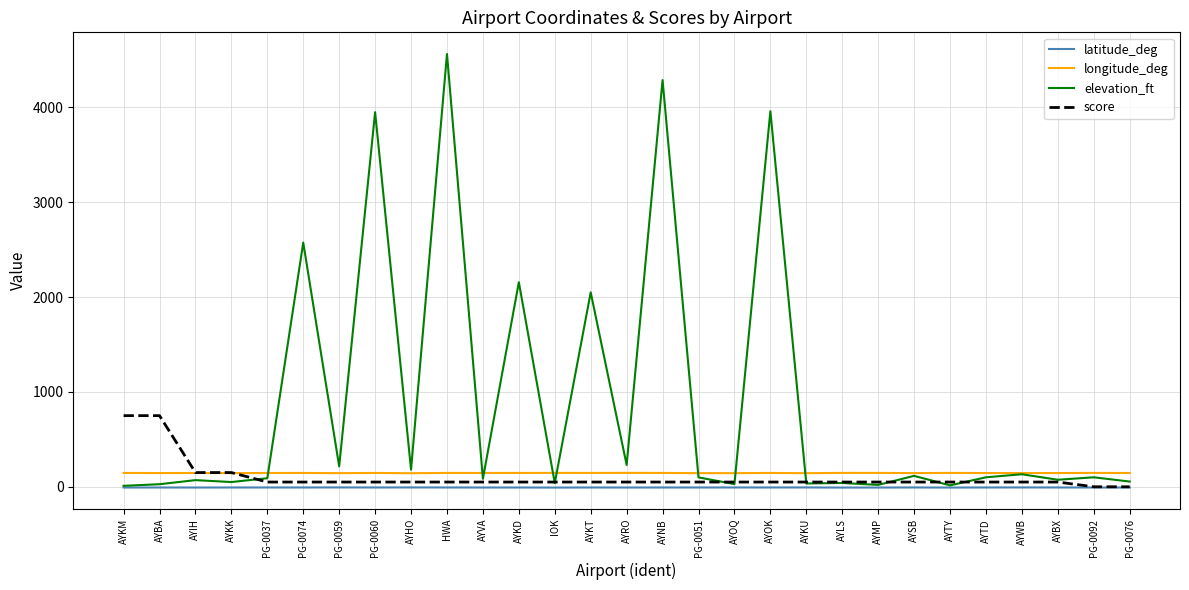

What is the highest value of the longitude_deg series?

146.5